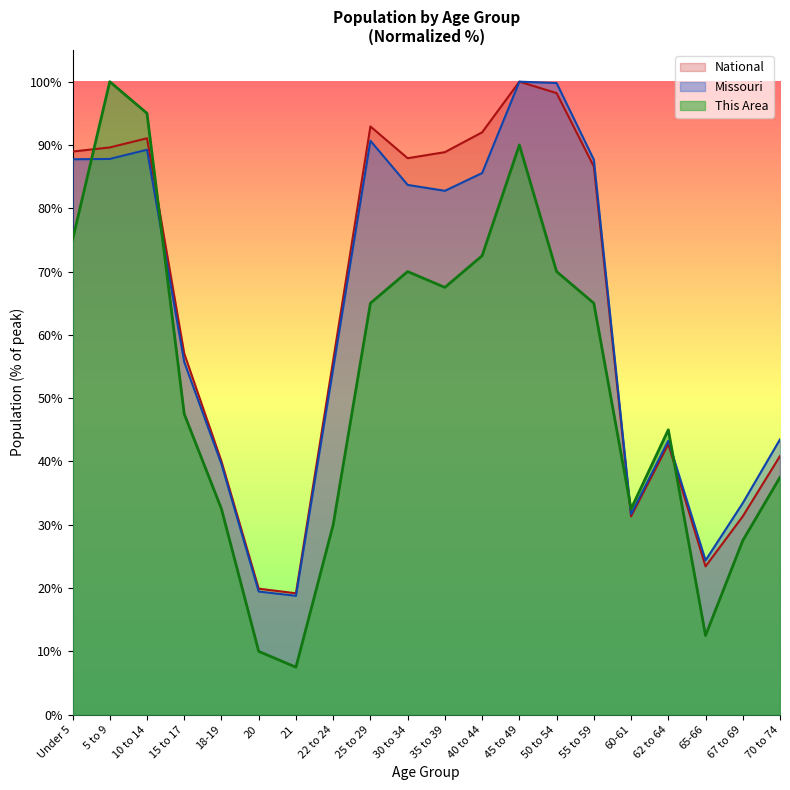

What is the minimum value for Missouri?

18.8